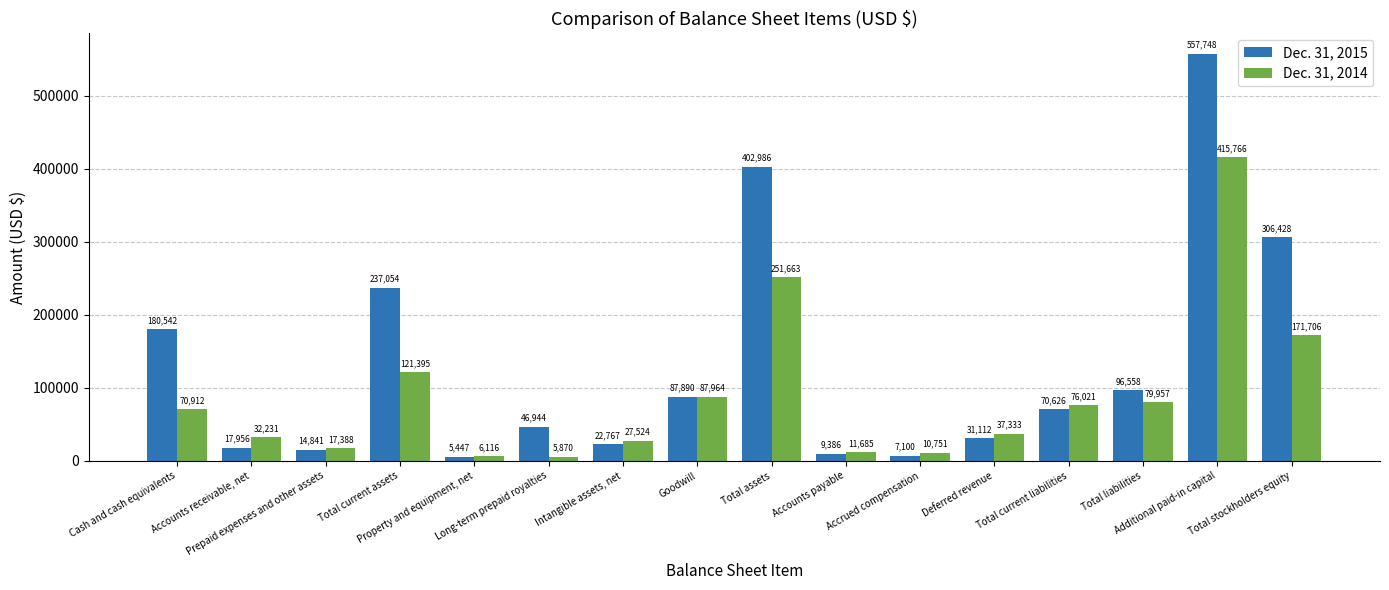

What is the average value of the Dec. 31, 2014 series?

89018